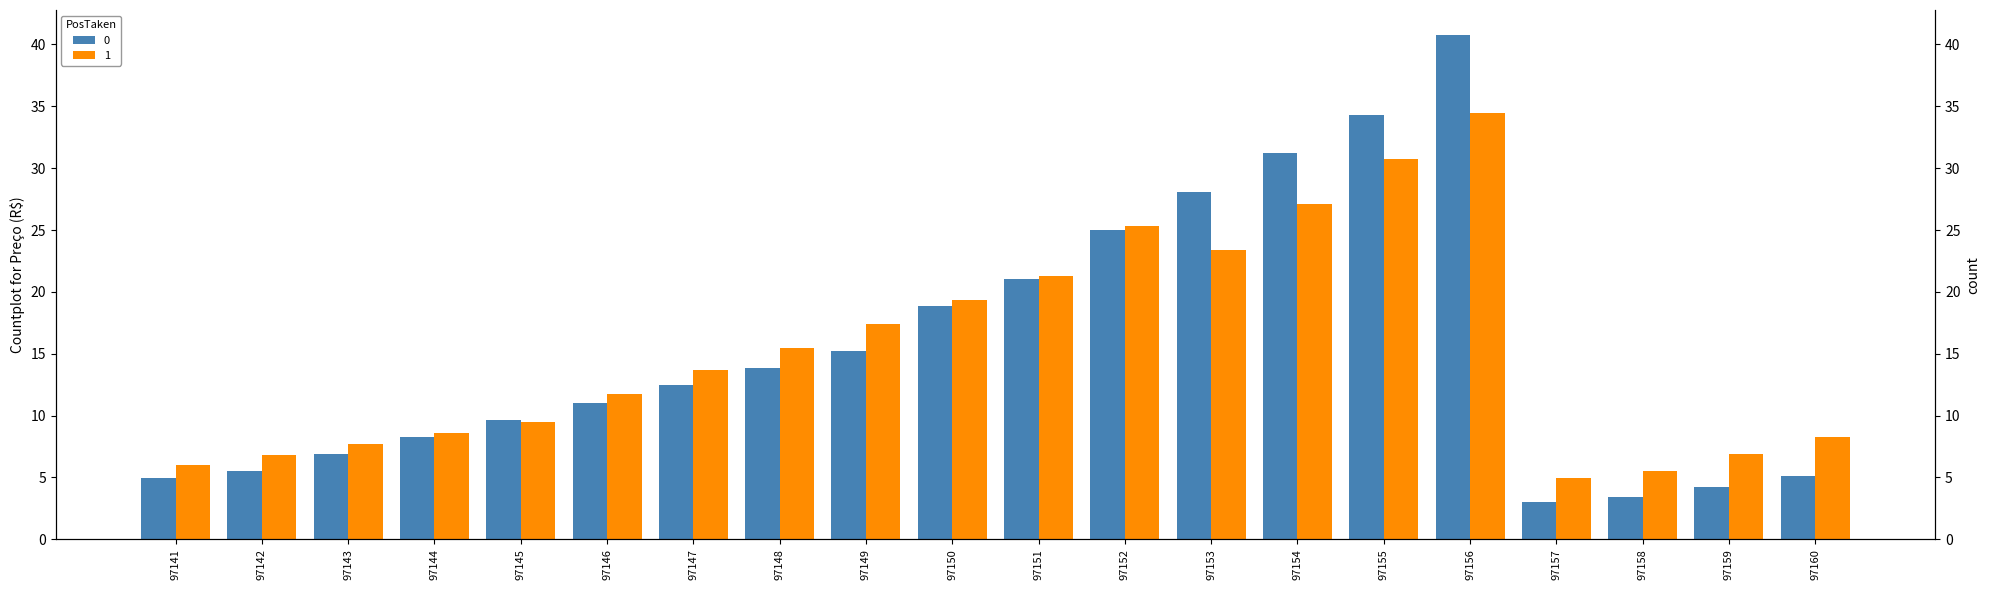

Between 97153 and 97154, which series saw the biggest shift?

1